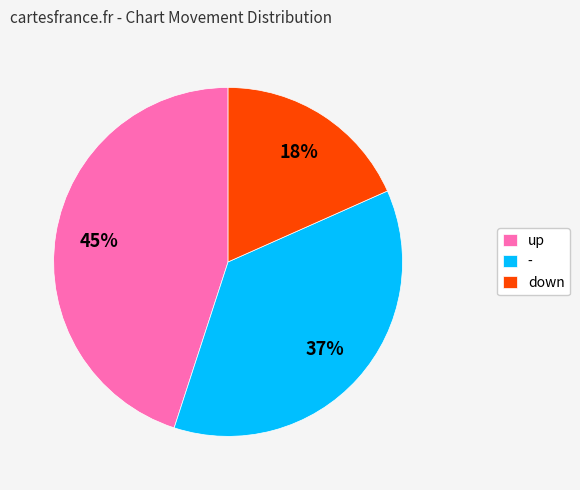

What percentage is the down slice, to the nearest percent?

18%